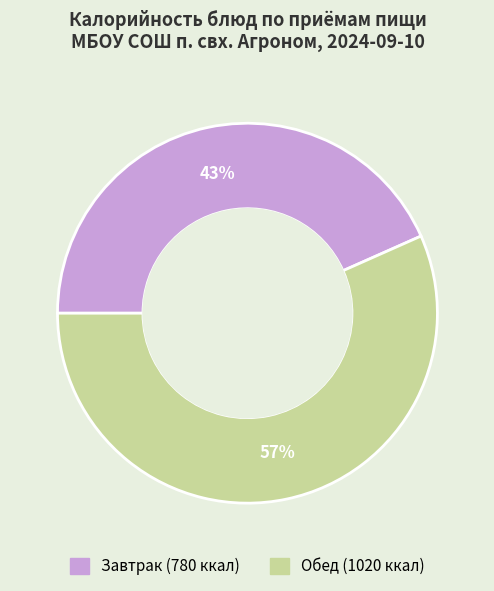

To the nearest percent, what is the average slice percentage?

50%